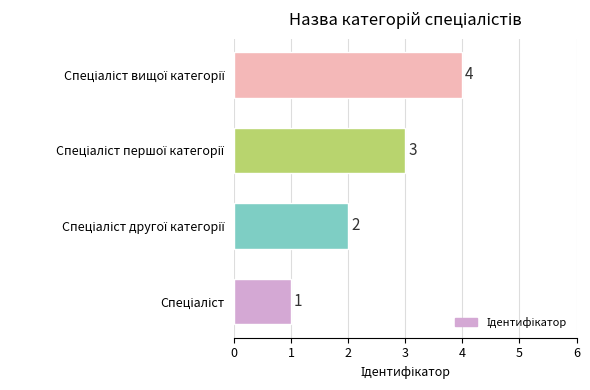

Count the values in the range 2 to 4.

3